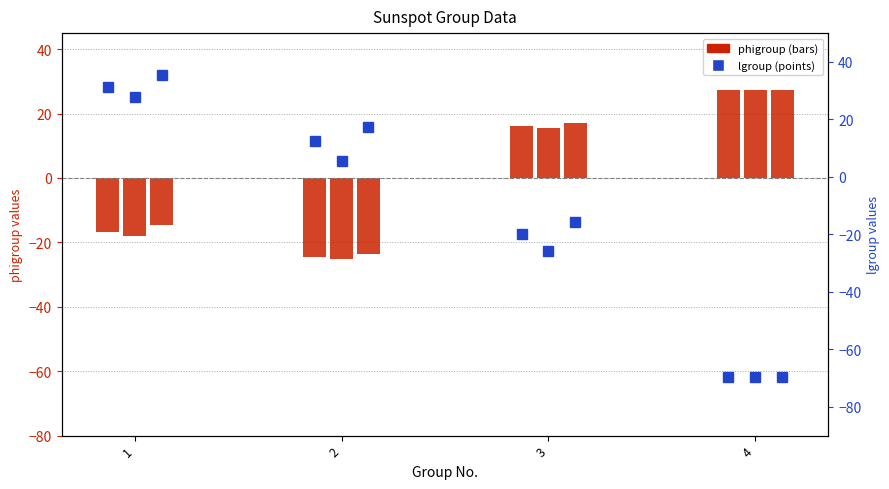

The value of phigroup(center) at 3 is 26.4. True or false?

False